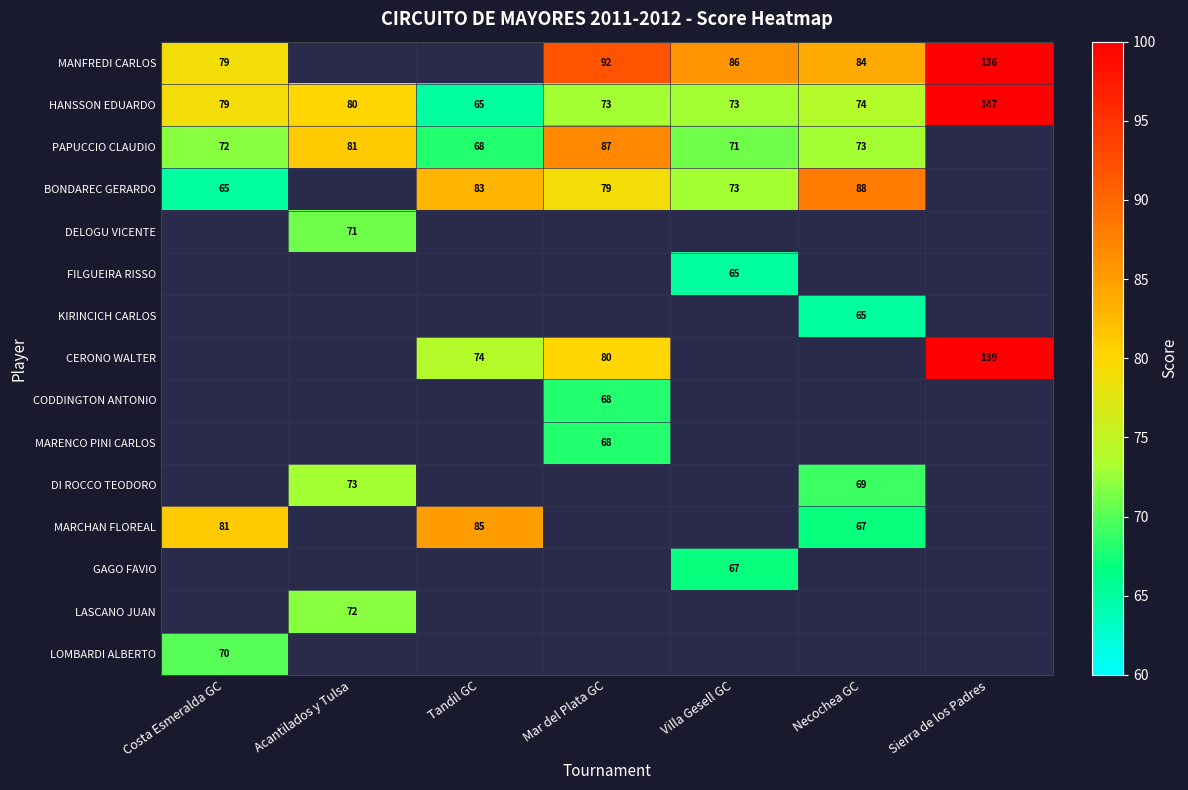

What is the sum of the MARCHAN FLOREAL values at Tandil GC and Costa Esmeralda GC?

166